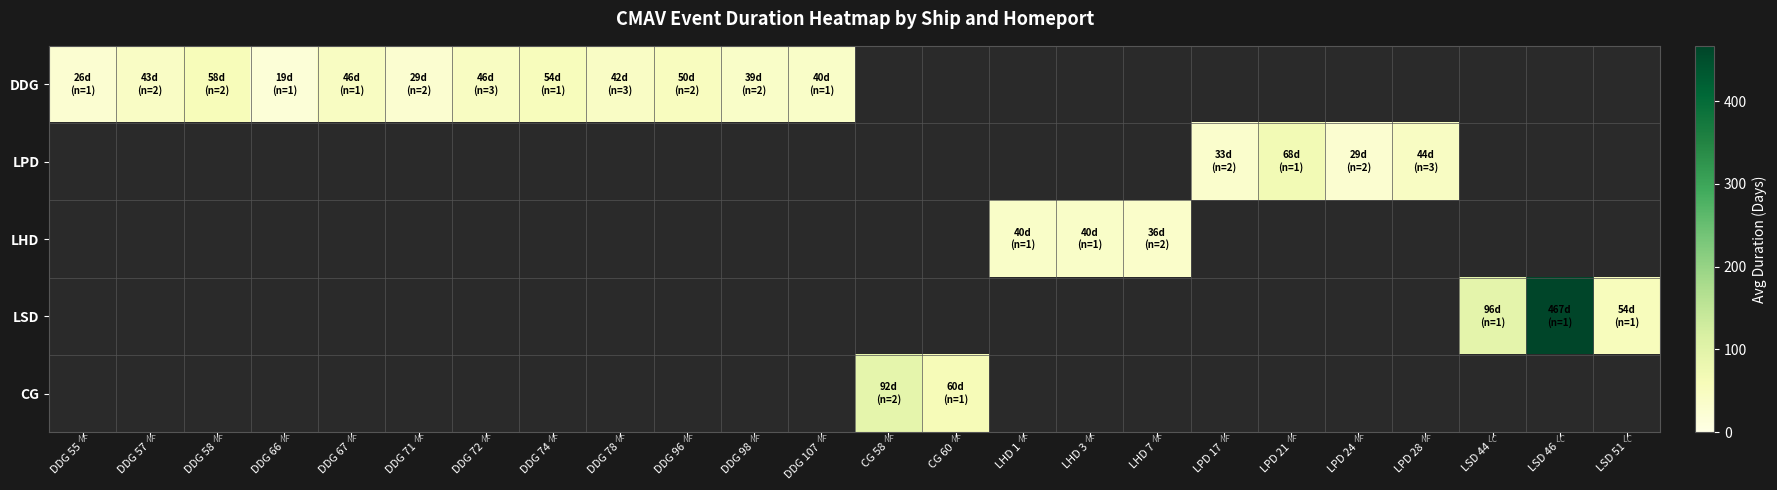

What is the difference between the maximum and minimum values in the DDG series?

39.0